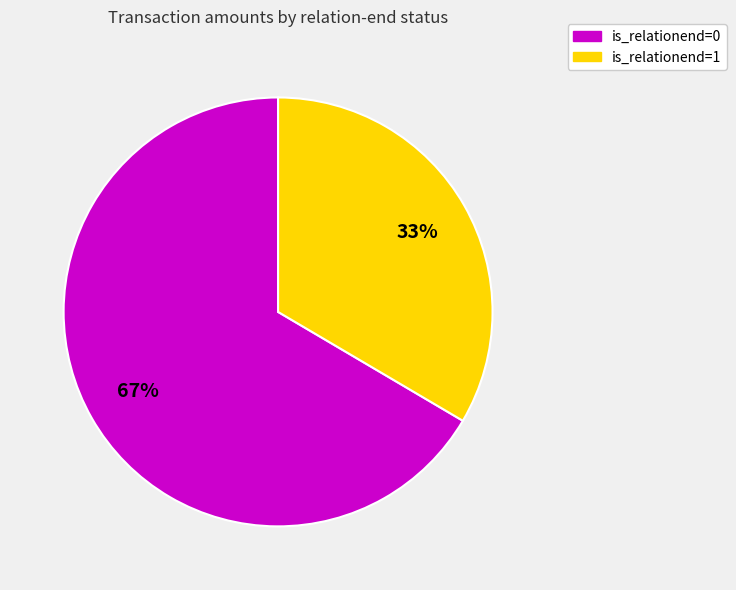

To the nearest percent, what percentage of the pie is is_relationend=1?

33%